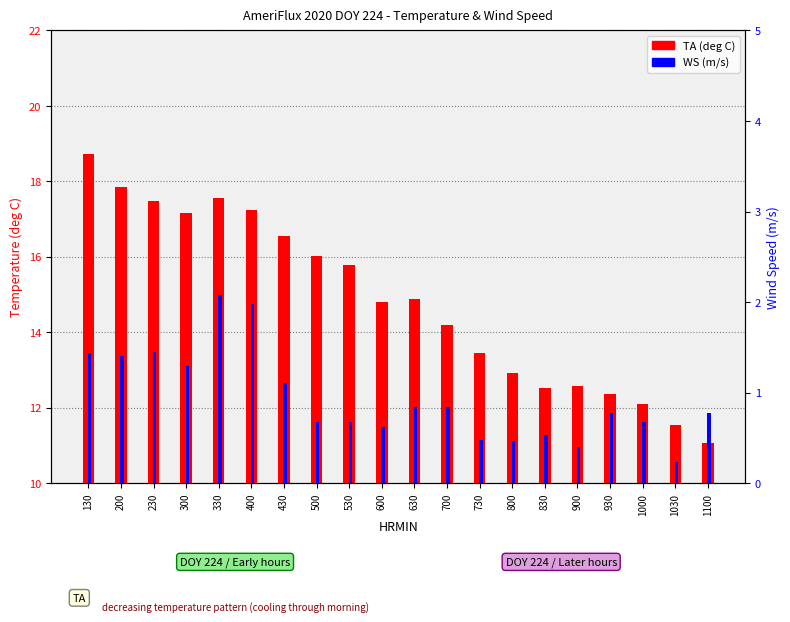

Rank the series by their maximum value, from highest to lowest.

TA, WS